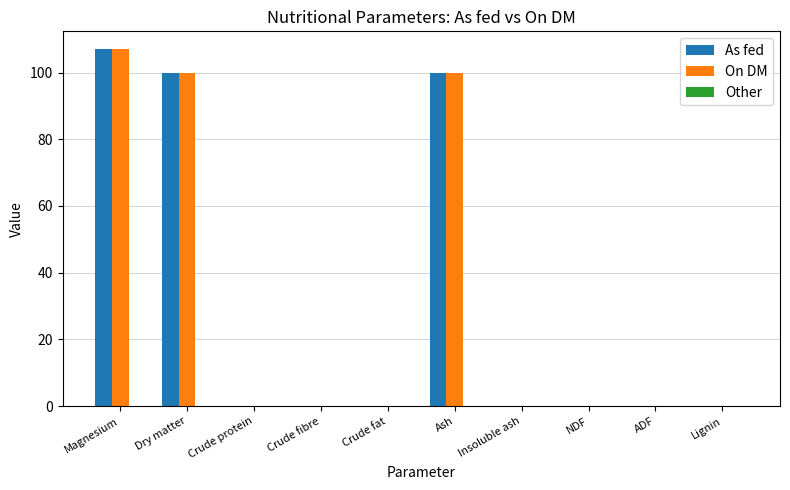

Which label corresponds to the largest value in the chart?

Magnesium